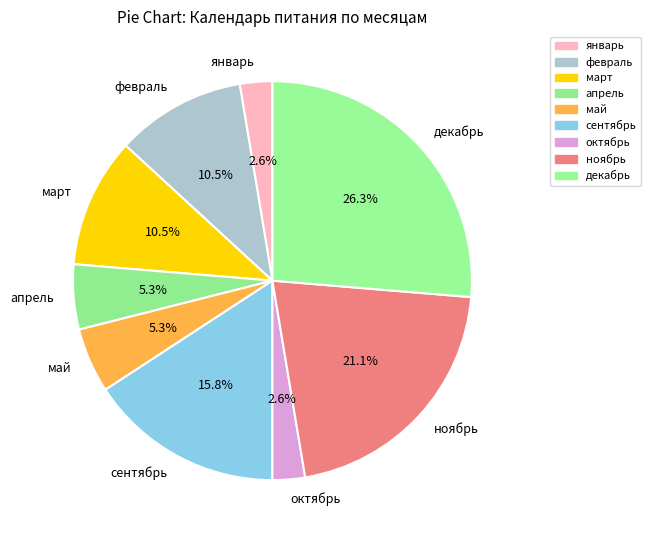

What is the largest slice in the pie chart?

декабрь